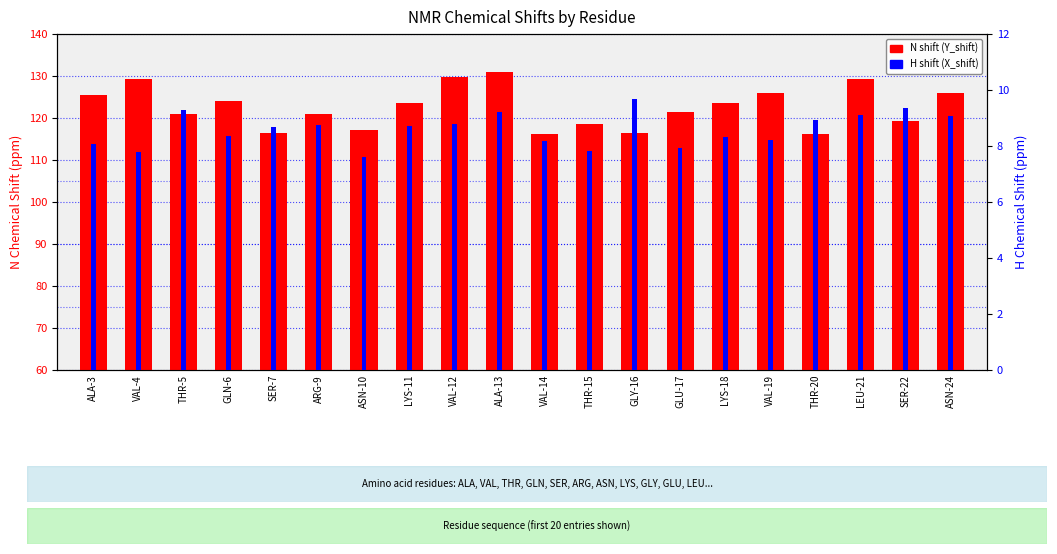

Reading right to left, extract all data points from this chart.

N shift (Y_shift): 125.9	119.3	129.2	116.2	126.0	123.5	121.3	116.4	118.6	116.2	131.0	129.8	123.5	117.2	120.9	116.3	124.0	120.9	129.3	125.6
H shift (X_shift): 9.1	9.3	9.1	8.9	8.2	8.3	7.9	9.7	7.8	8.2	9.2	8.8	8.7	7.6	8.7	8.7	8.4	9.3	7.8	8.1